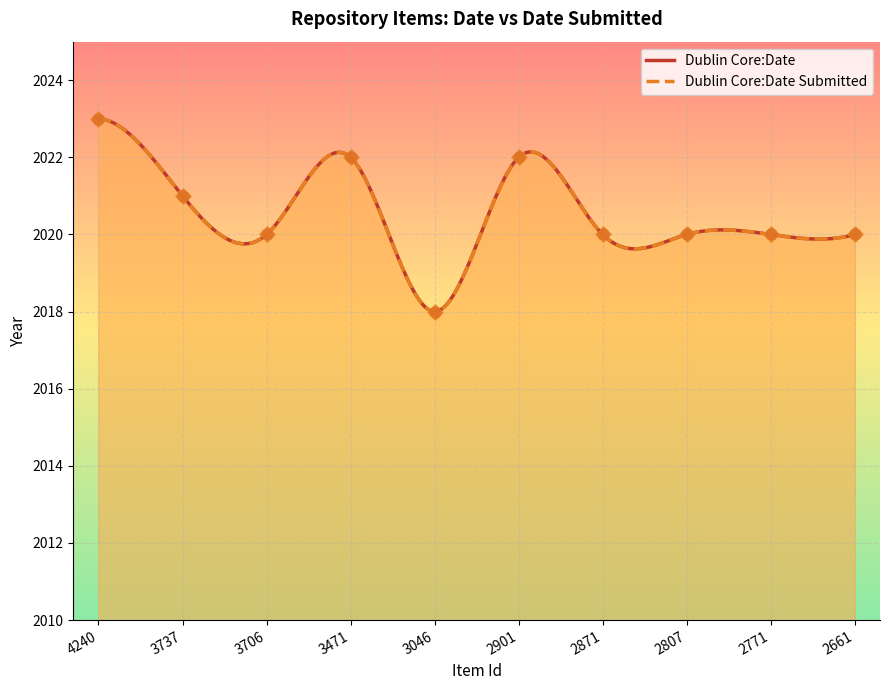

What are all the series names shown in the legend?

Dublin Core:Date, Dublin Core:Date Submitted